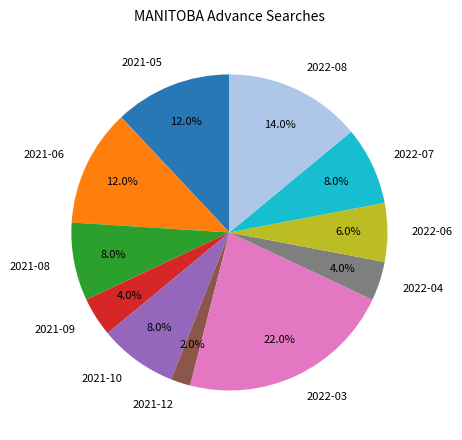

What is the smallest slice in the pie chart?

2021-12